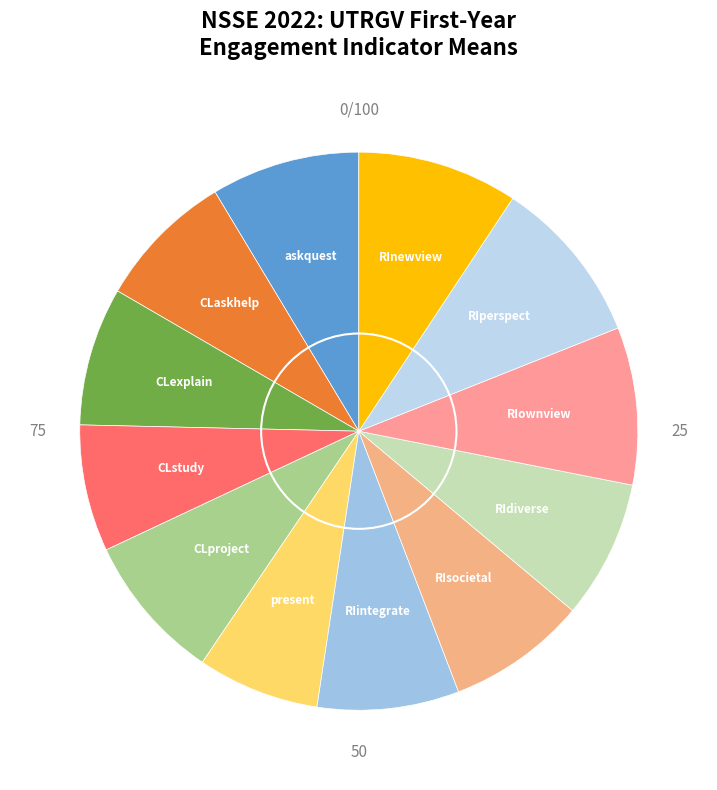

Count the number of slices in the pie.

12